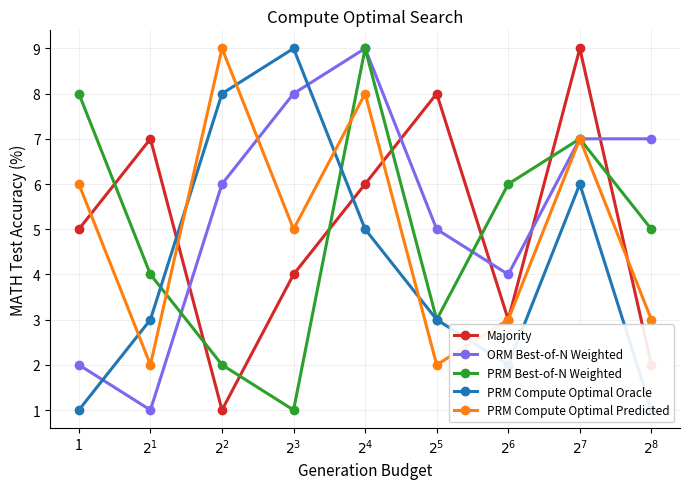

True or false: PRM Compute Optimal Oracle has a value of 2 at $2^{7}$.

False